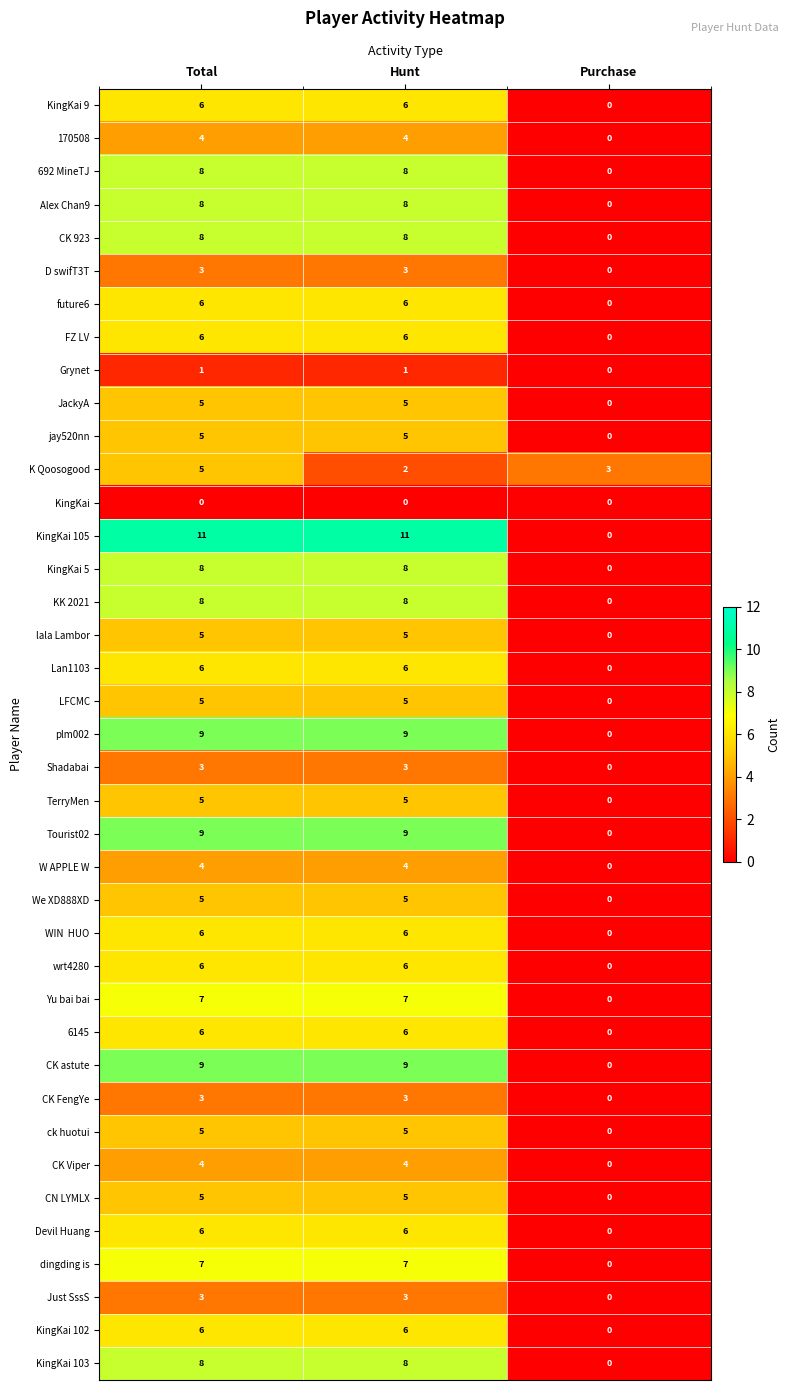

Which category has the lowest value in the 692 MineTJ series?

Purchase